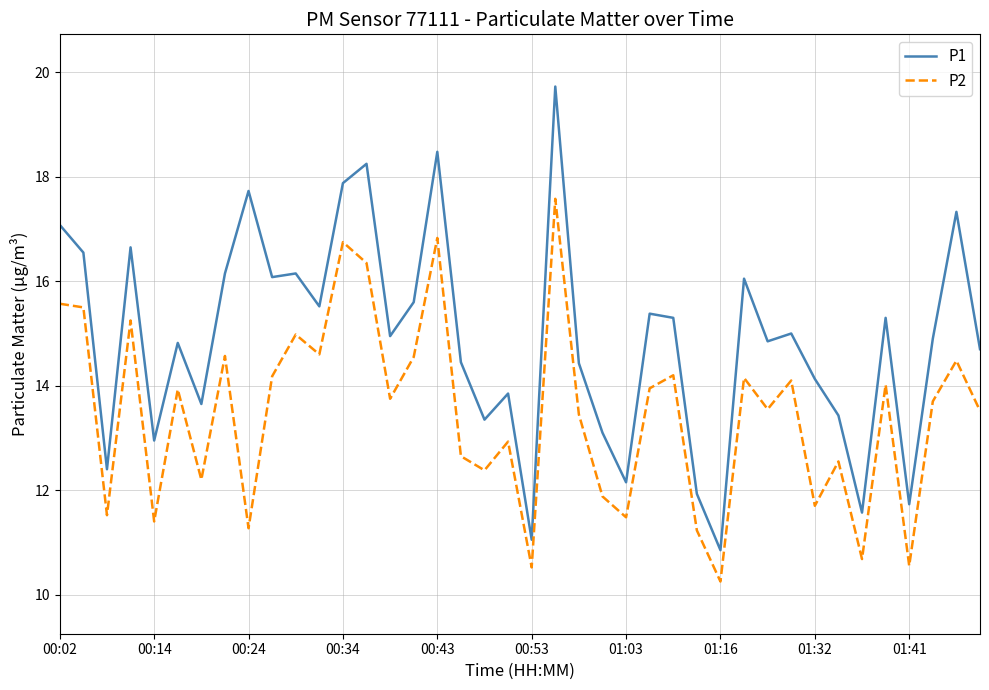

What is the difference between the maximum and minimum values in the P2 series?

7.3